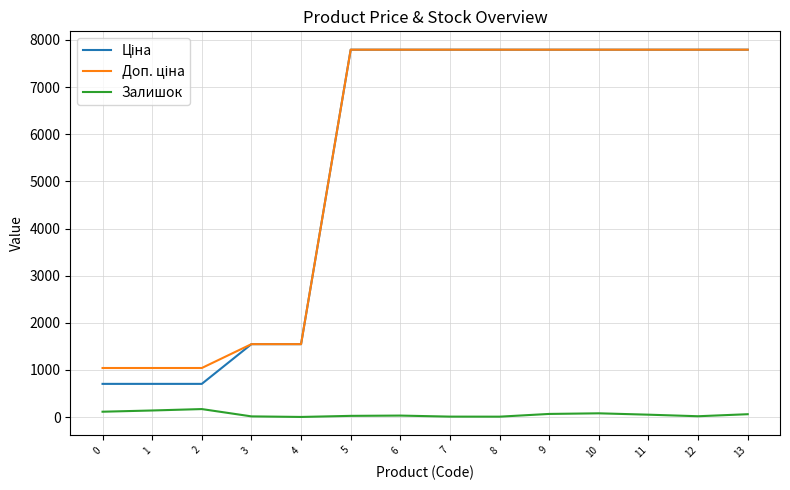

The value of Залишок at 8 is 17.8. True or false?

False